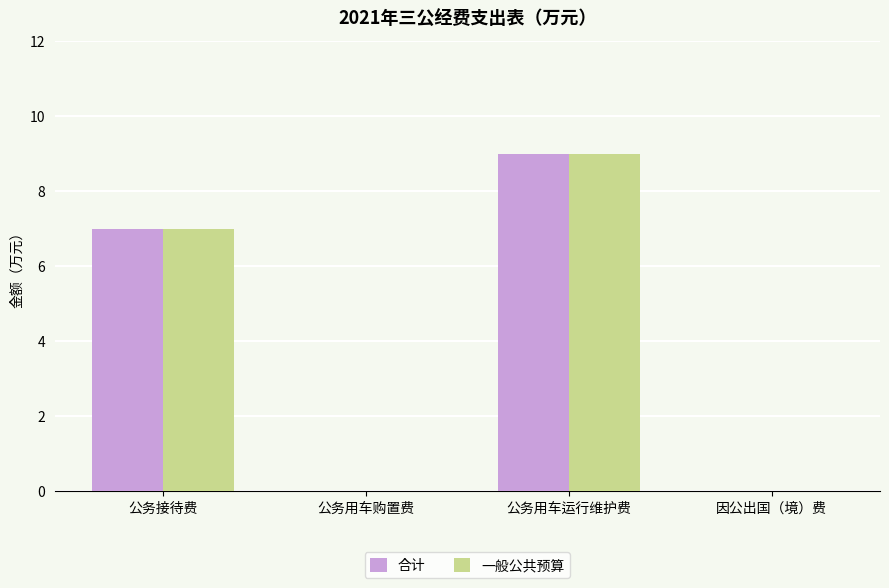

Count the 一般公共预算 values in the range 0 to 9.

4